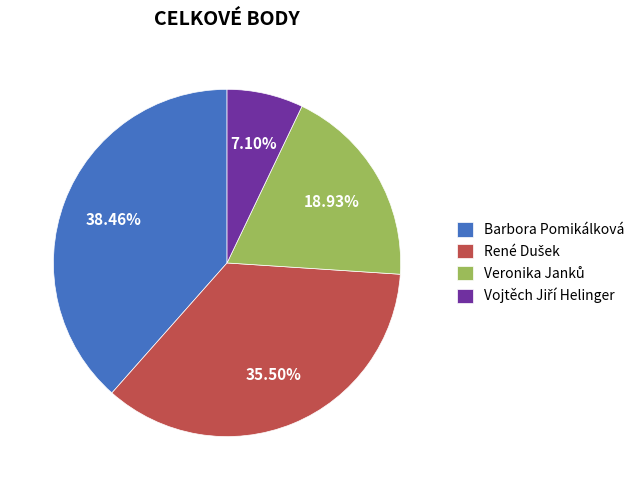

To the nearest percent, what is the difference between the largest and smallest slice percentages?

31%